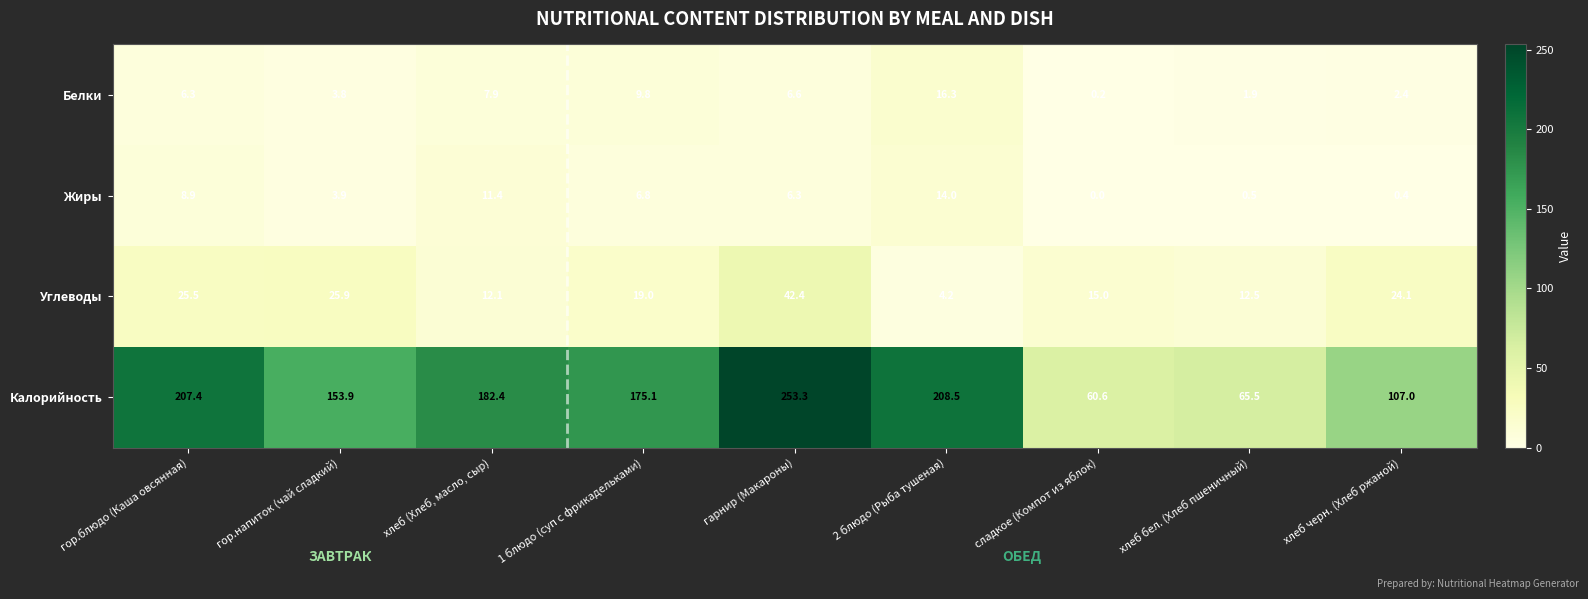

Rank the series at хлеб бел. (Хлеб пшеничный) from lowest to highest value.

Жиры, Белки, Углеводы, Калорийность